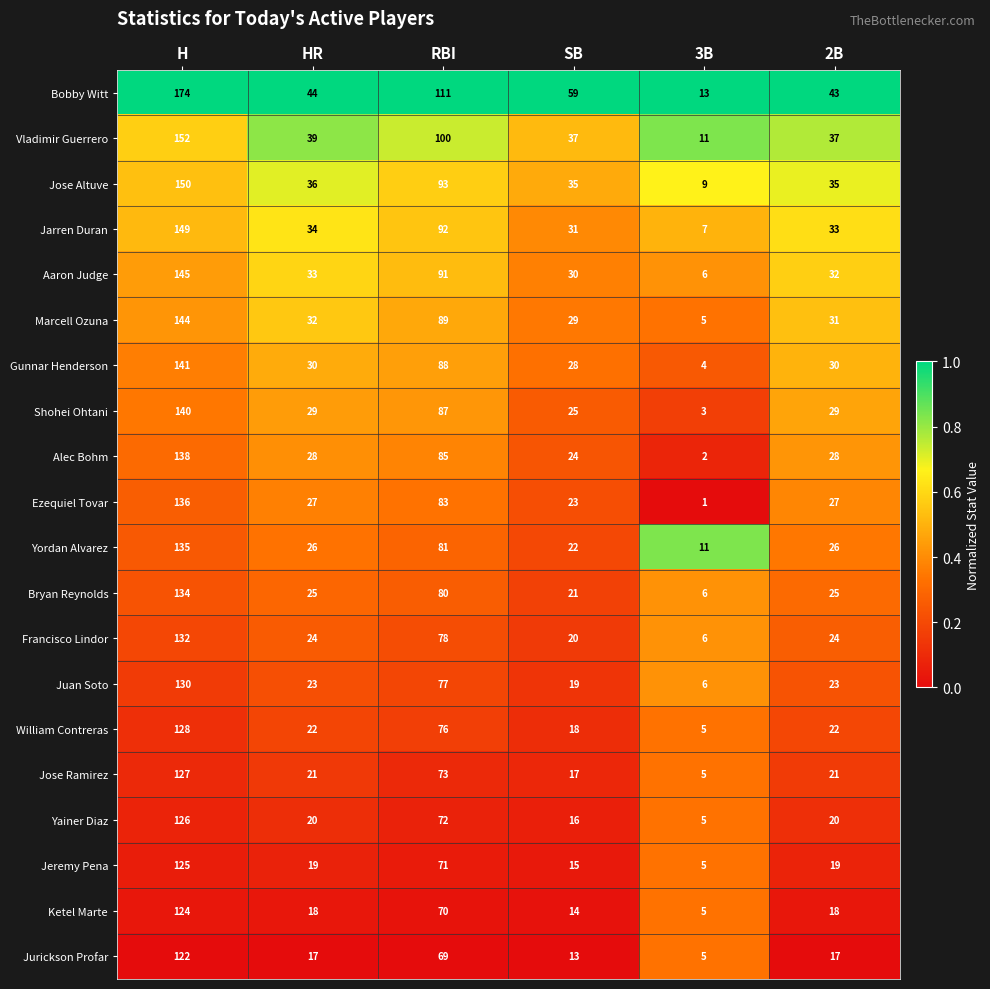

What is the sum of all Francisco Lindor values?

284